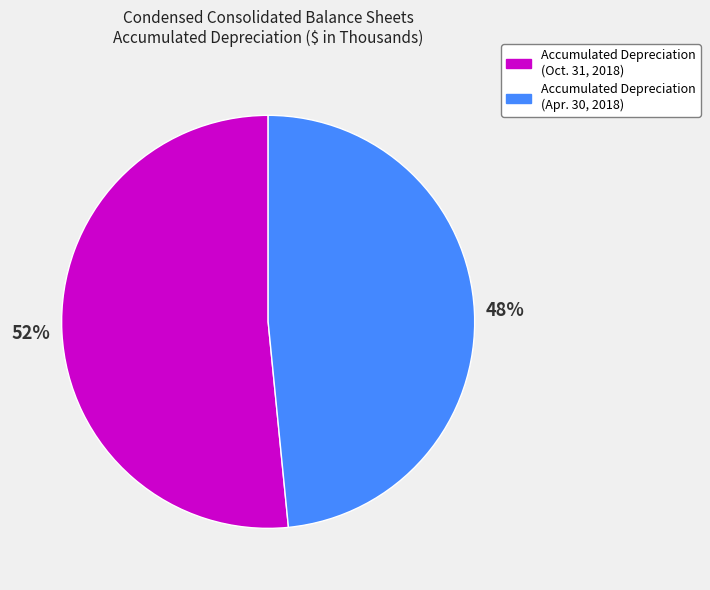

To the nearest percent, what is the average slice percentage?

50%